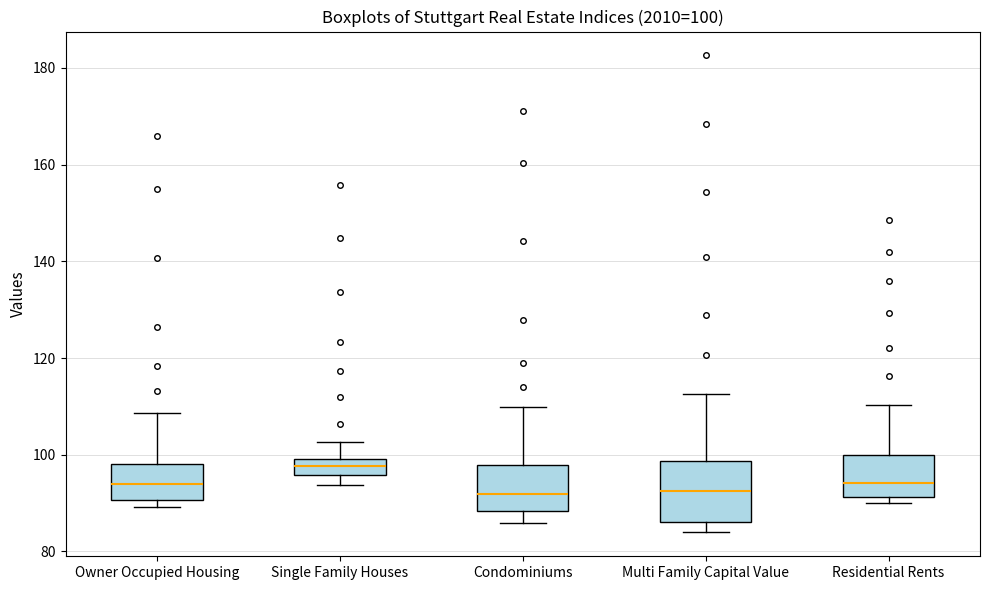

Comparing the boxes themselves (not the whiskers), which one is the tallest?

Multi Family Capital Value